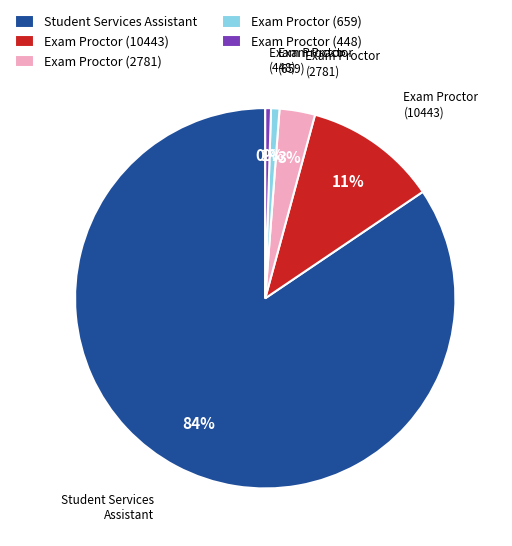

What percentage is the Exam Proctor (10443) slice, to the nearest percent?

11%